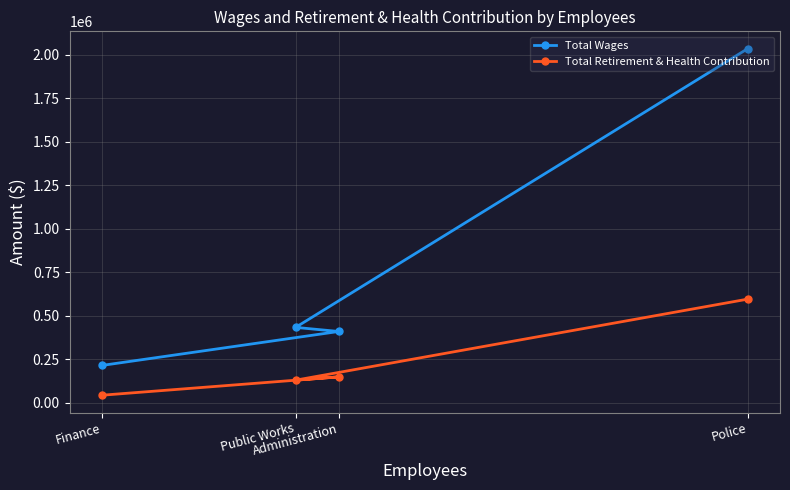

At how many categories does at least one series exceed 362927?

3